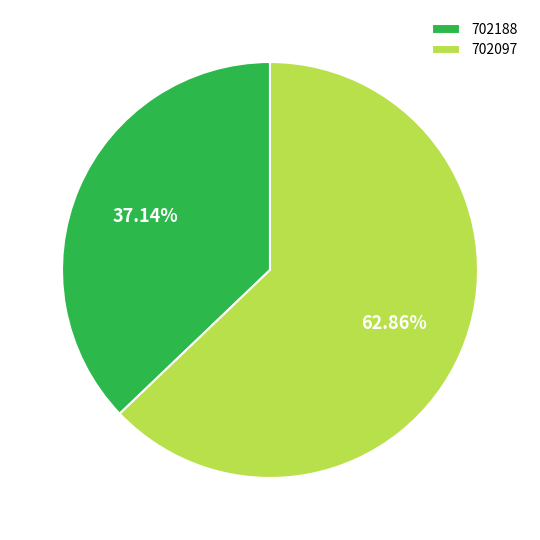

What percentage is the 702188 slice, to the nearest percent?

37%